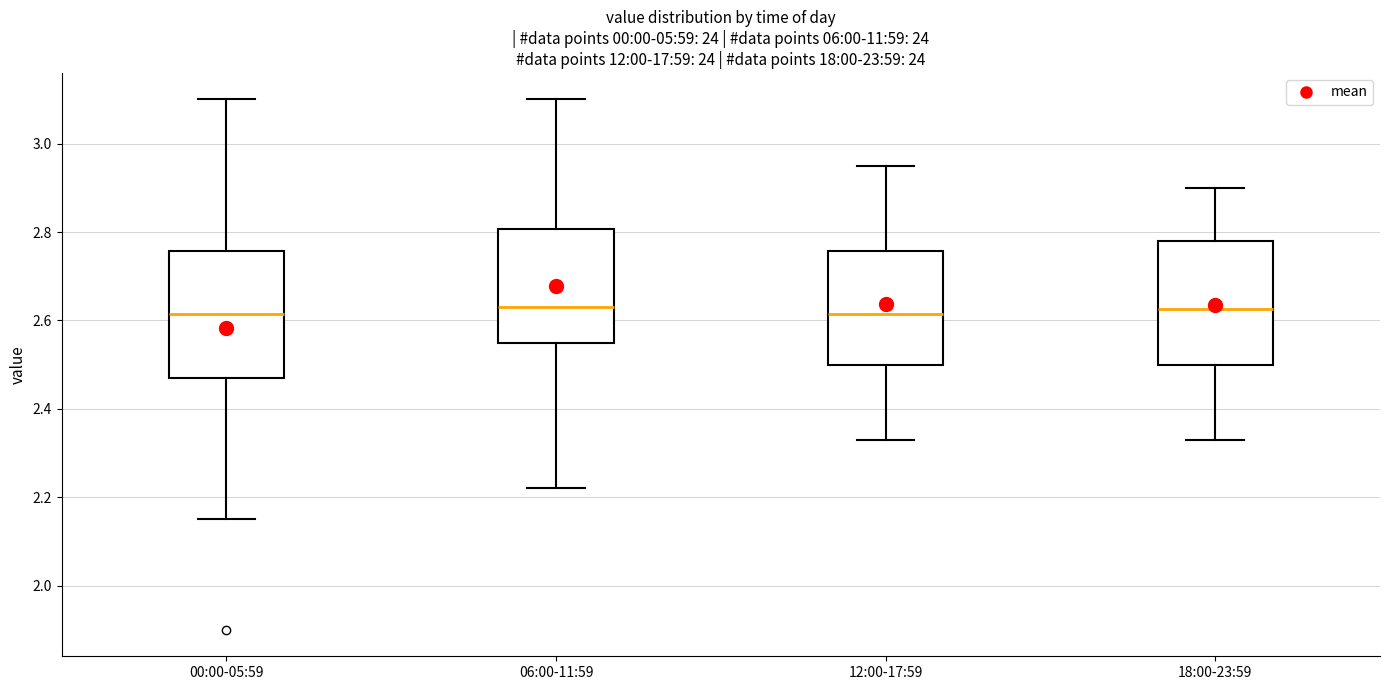

Reading left to right, read every box against the y-axis: the position of its median line, the range the box covers, and the ends of its whiskers. The values are not printed on the chart, so give them approximately, as read against the axis.

00:00-05:59: median 2.62, box 2.48 to 2.76, whiskers 2.16 to 3.10
06:00-11:59: median 2.64, box 2.56 to 2.80, whiskers 2.22 to 3.10
12:00-17:59: median 2.62, box 2.50 to 2.76, whiskers 2.34 to 2.96
18:00-23:59: median 2.62, box 2.50 to 2.78, whiskers 2.34 to 2.90